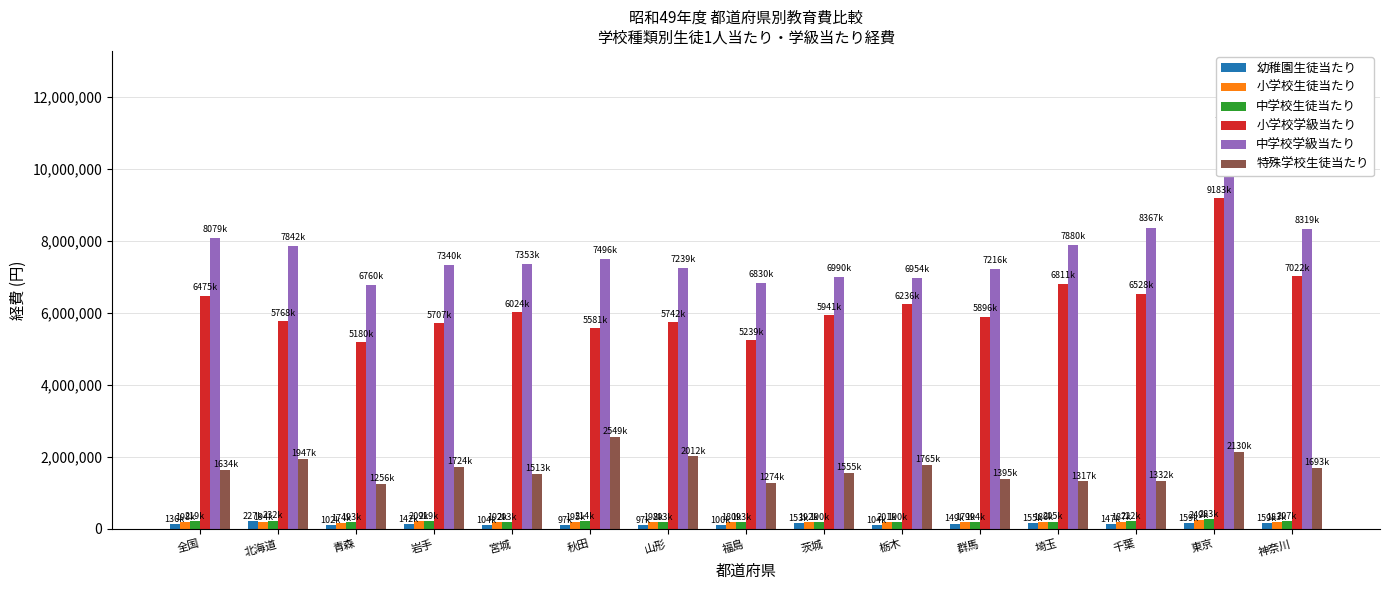

Which category has the highest value in the 小学校学級当たり series?

東京